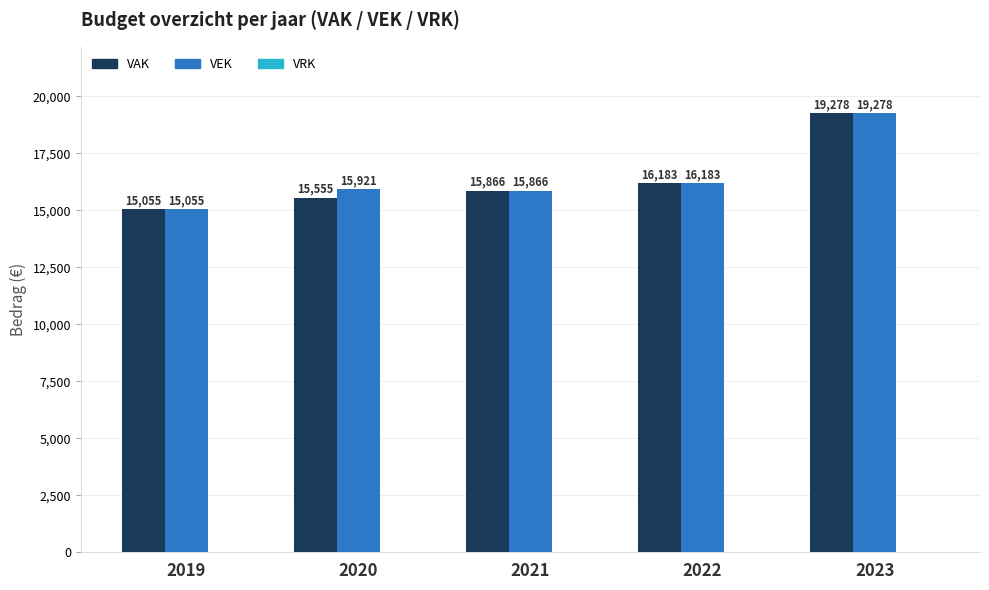

Rank the series by their average value, from highest to lowest.

VEK, VAK